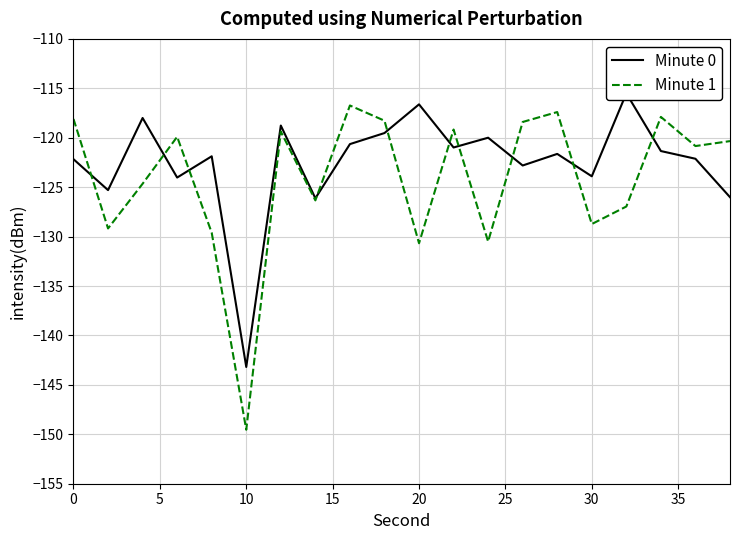

Which series has the widest spread of values?

Minute 1